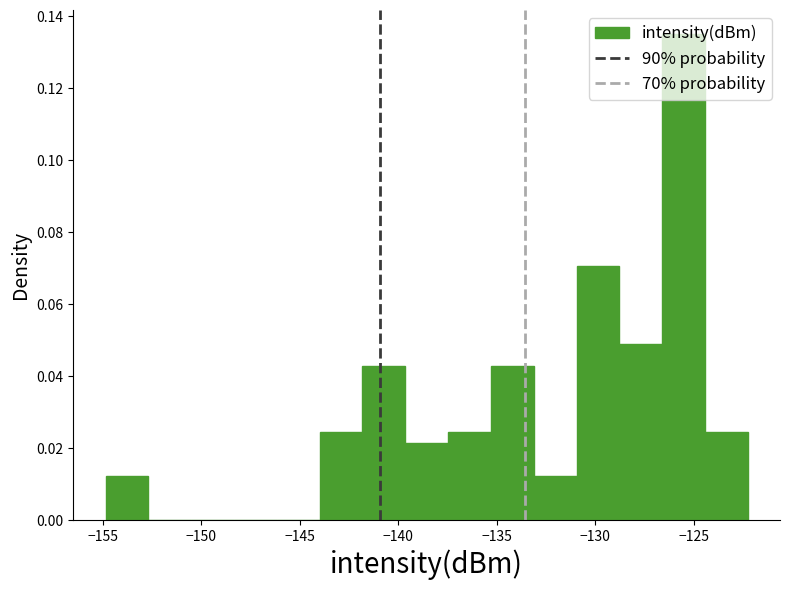

Which range on the x-axis has the tallest bar?

-126.5 to -124.5